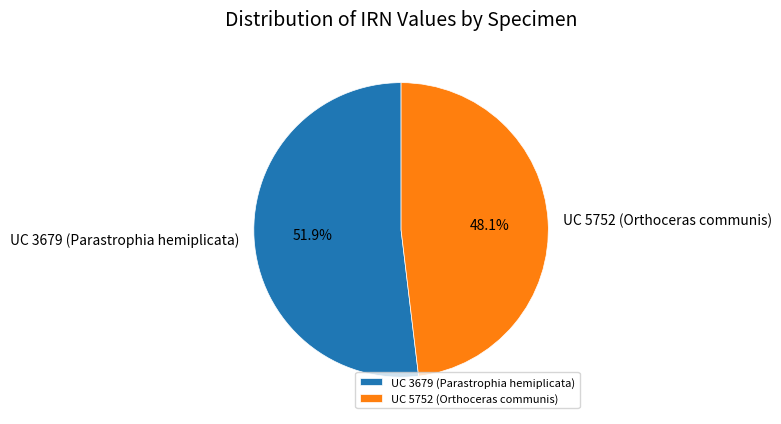

What percentage is the UC 3679 (Parastrophia hemiplicata) slice, to the nearest percent?

52%